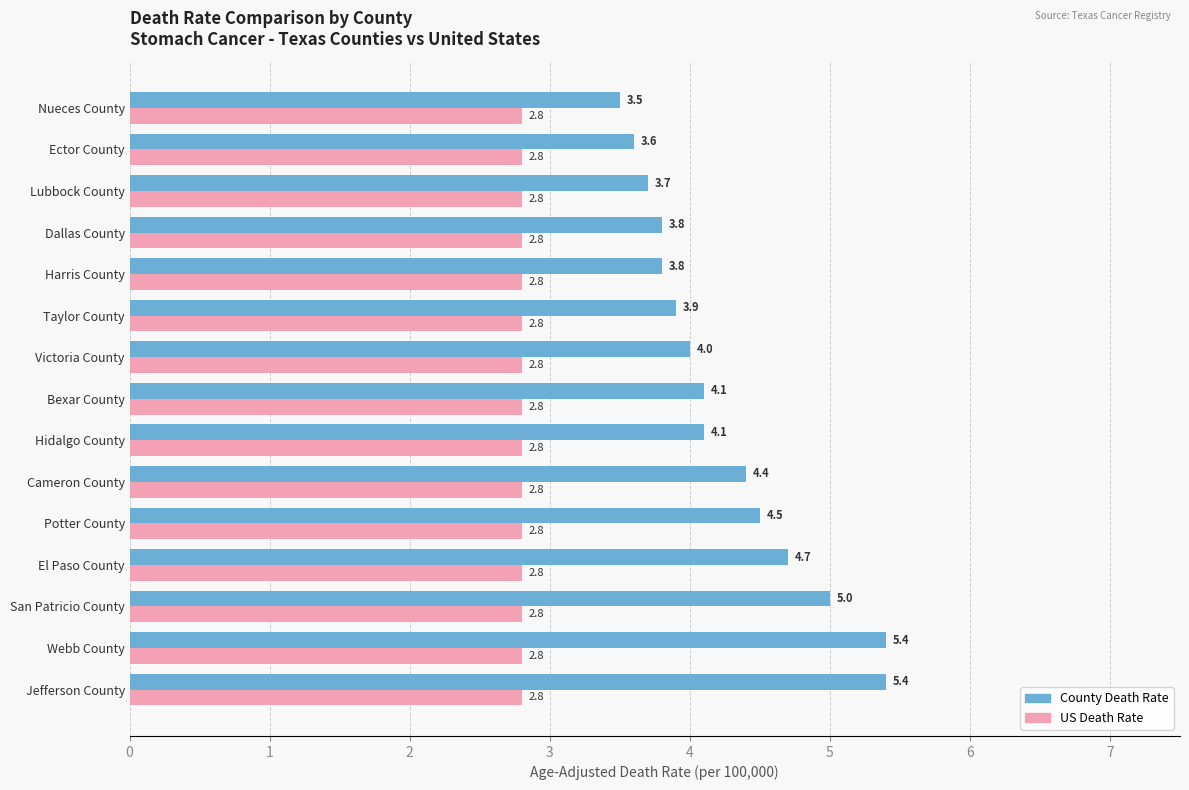

What is the spread (max minus min) of values at San Patricio County?

2.2